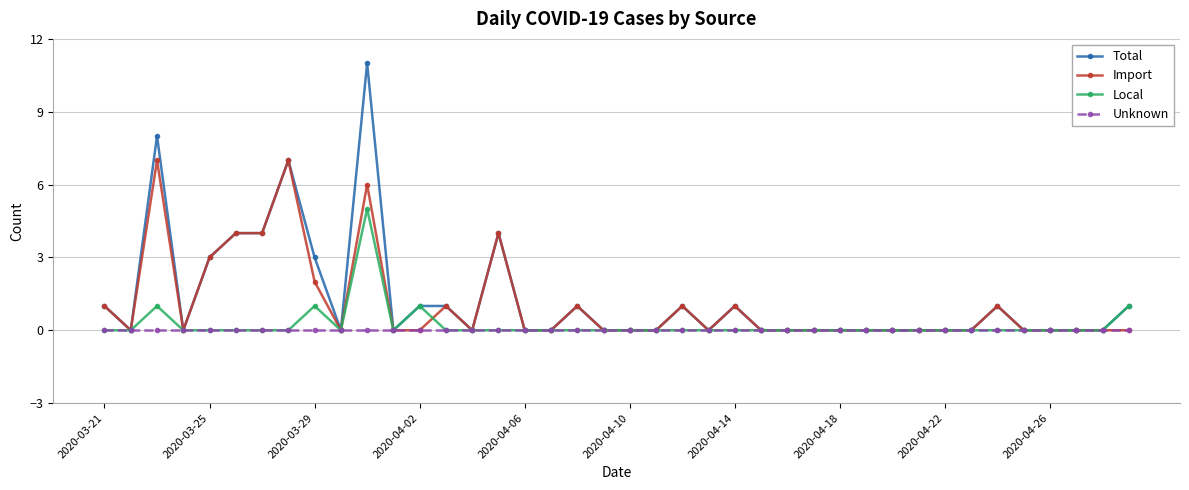

What is the greatest value displayed?

11